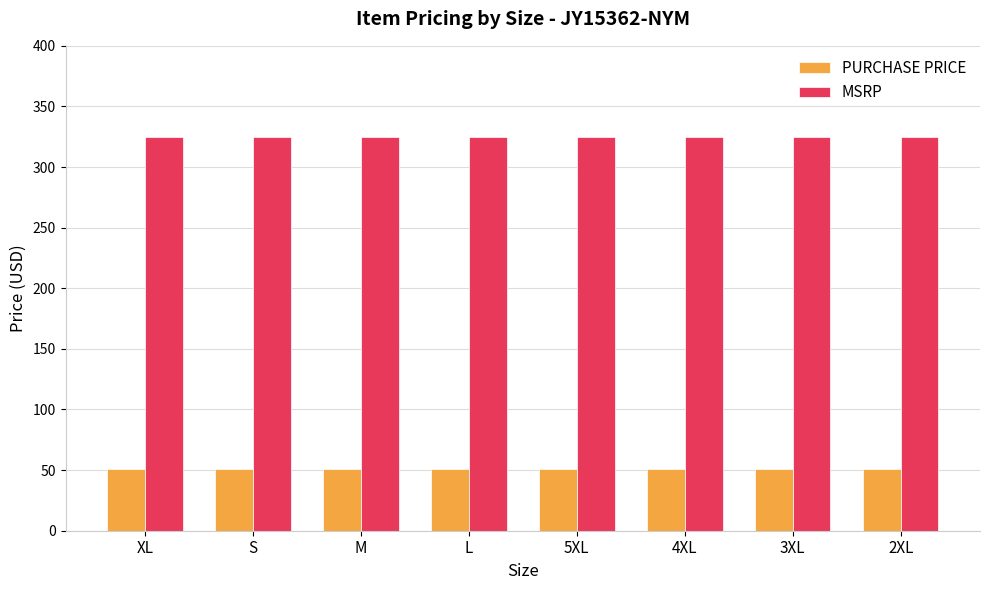

Read the PURCHASE PRICE value at L.

51.1